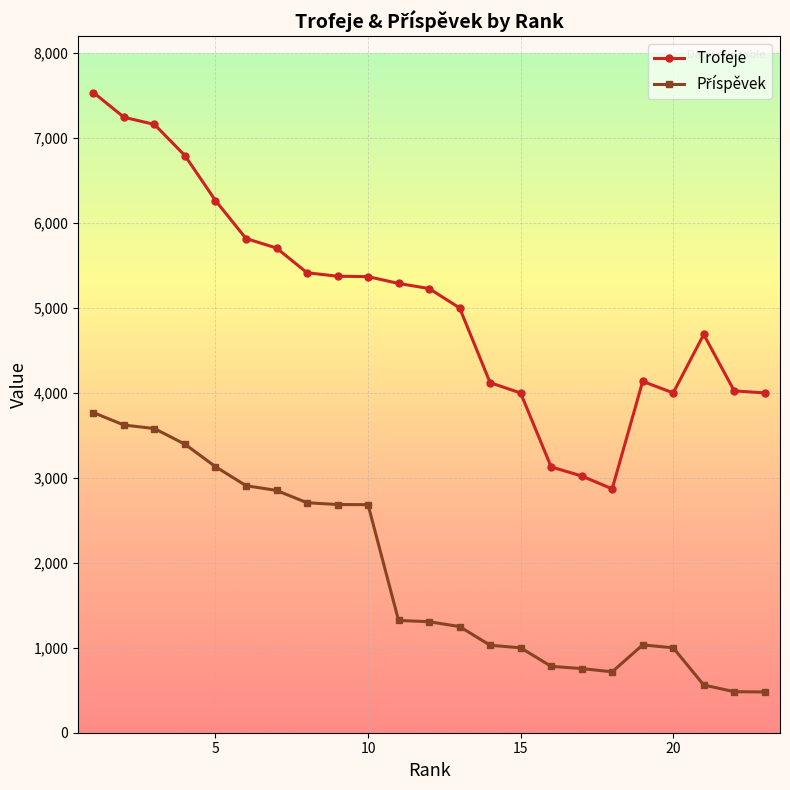

How many categories are shown in the chart?

23